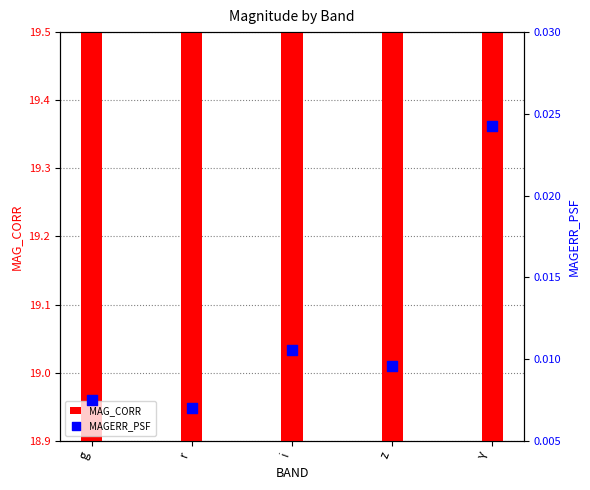

At how many categories does at least one series exceed 15?

5